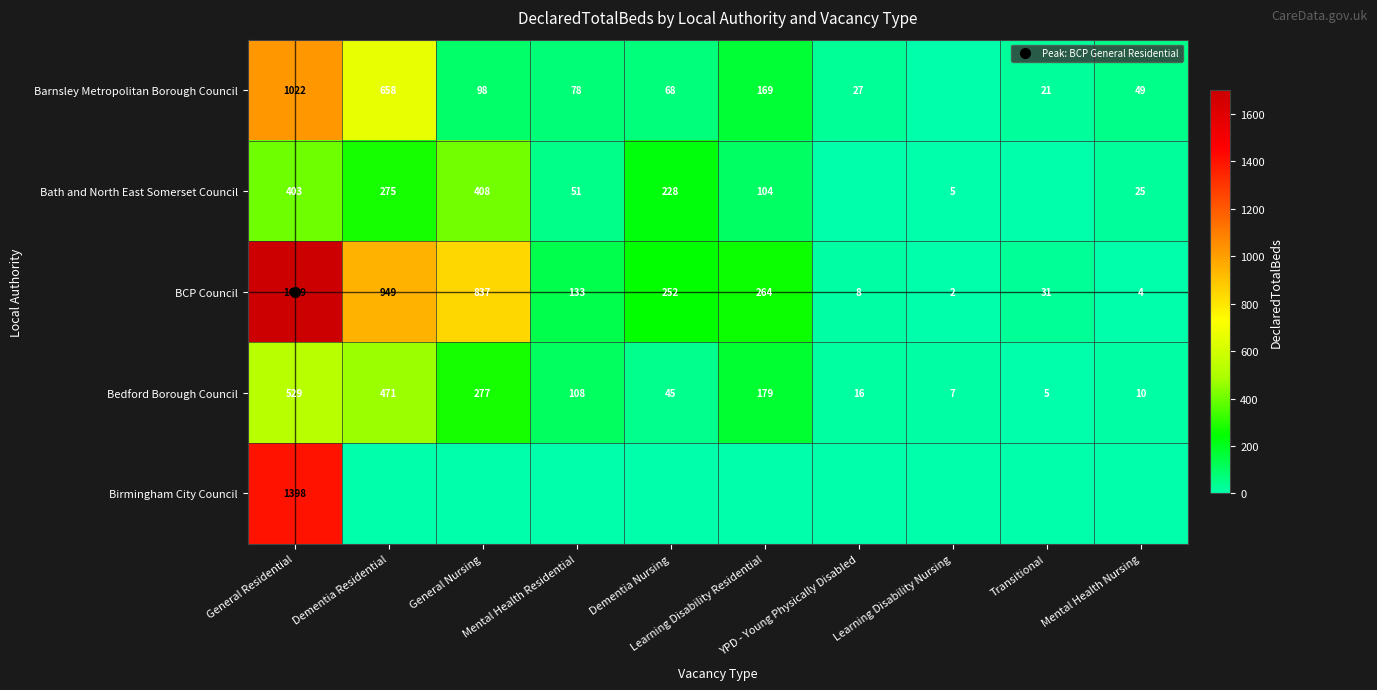

What is the maximum value for BCP Council?

1699